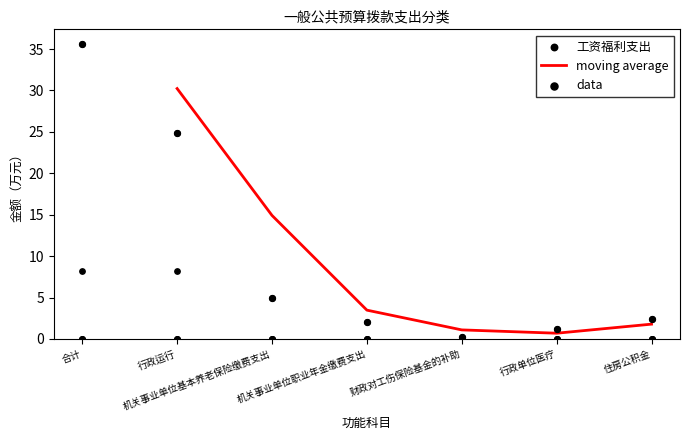

Is it true that moving average equals 1.1 at 财政对工伤保险基金的补助?

True